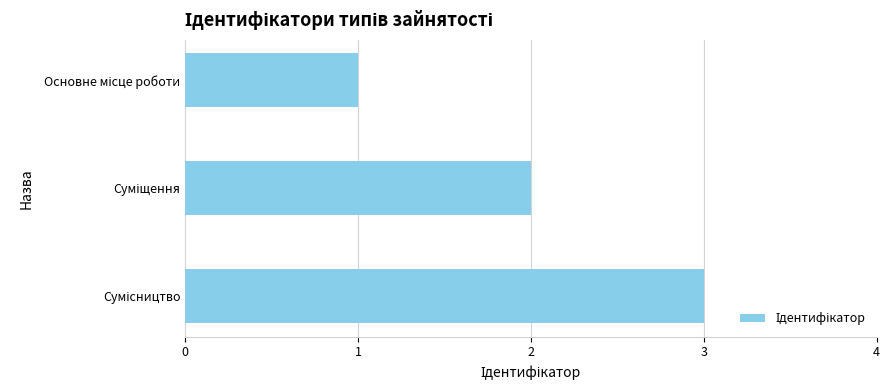

What is the sum of all values?

6